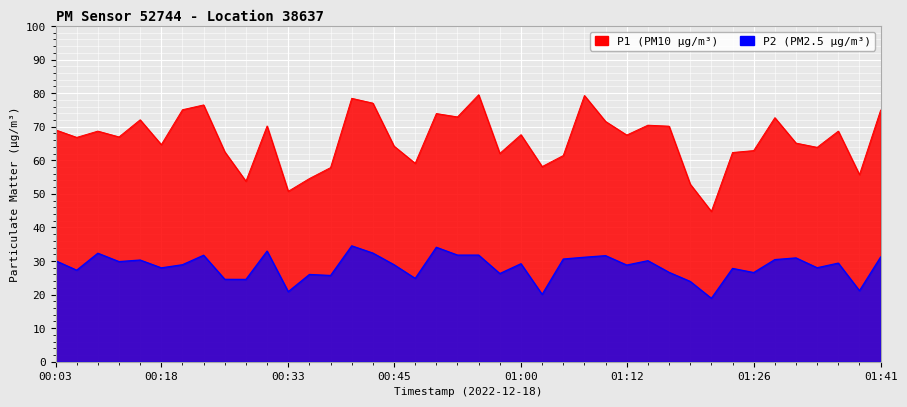

What is the difference between the second highest and minimum values in the P2 series?

15.2